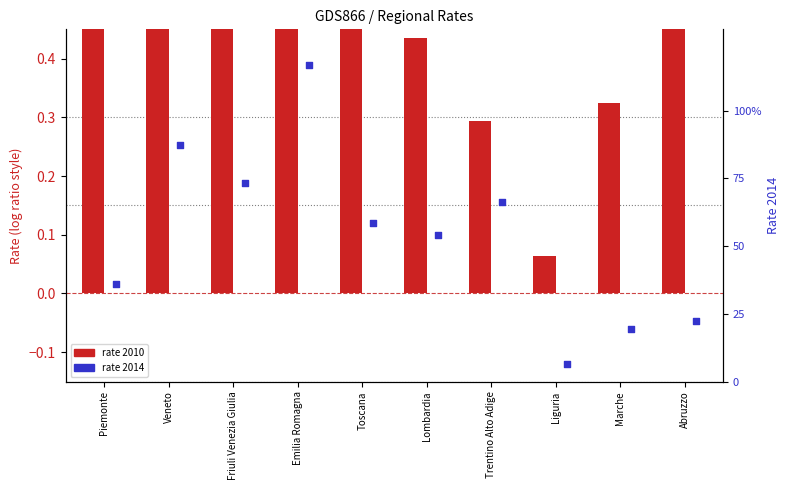

At how many categories does at least one series exceed 0?

10